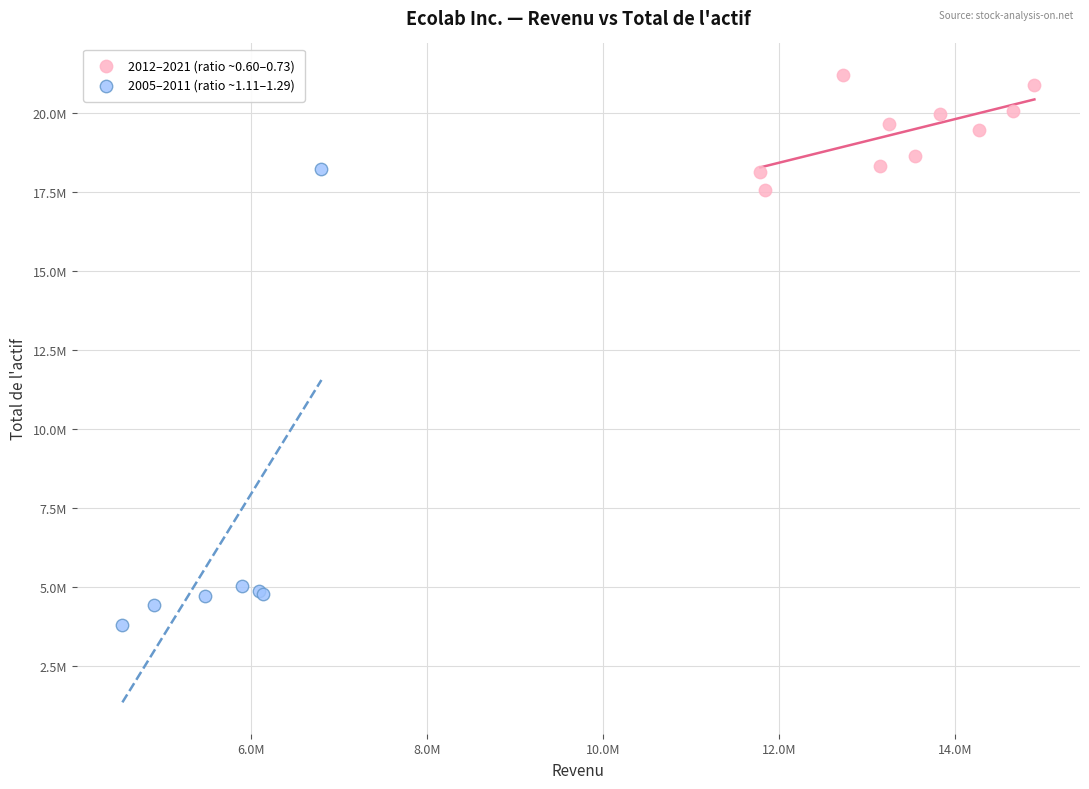

What are all the series names shown in the legend?

2012–2021 (ratio ~0.60–0.73), 2005–2011 (ratio ~1.11–1.29)